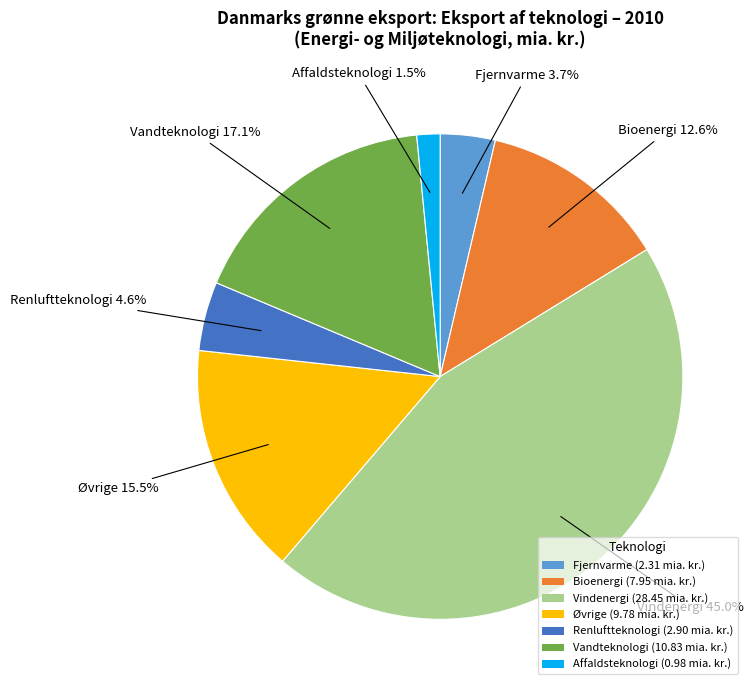

Does any single category account for the majority?

No